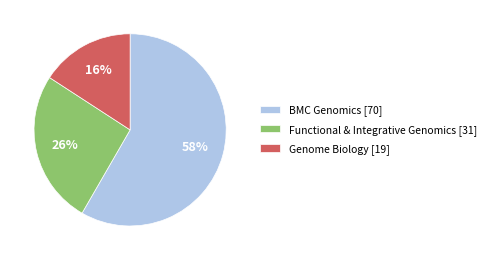

Does Functional & Integrative Genomics [31] account for over 50% of the chart?

No